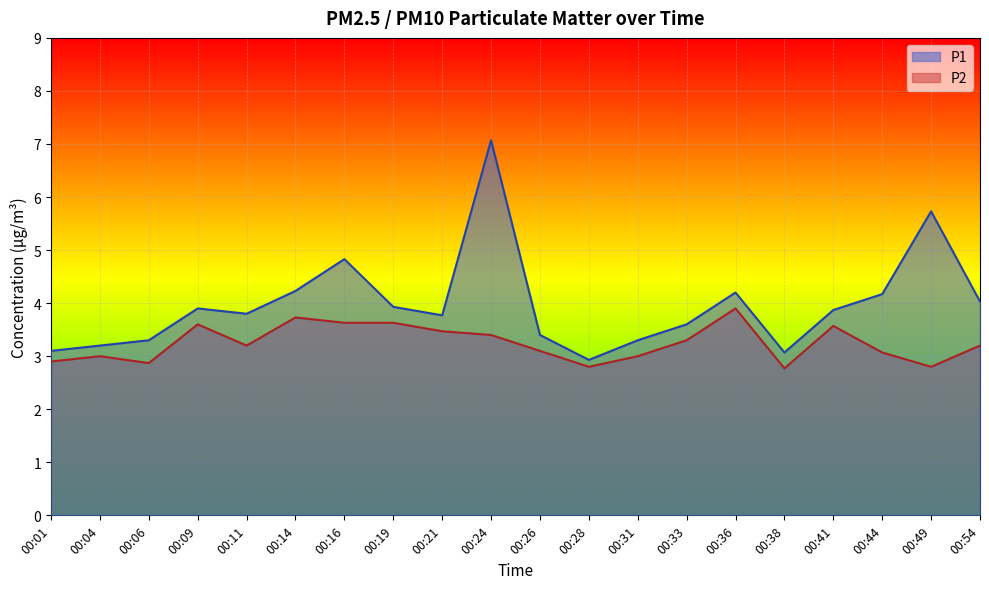

Which category has the lowest value in the P2 series?

00:38